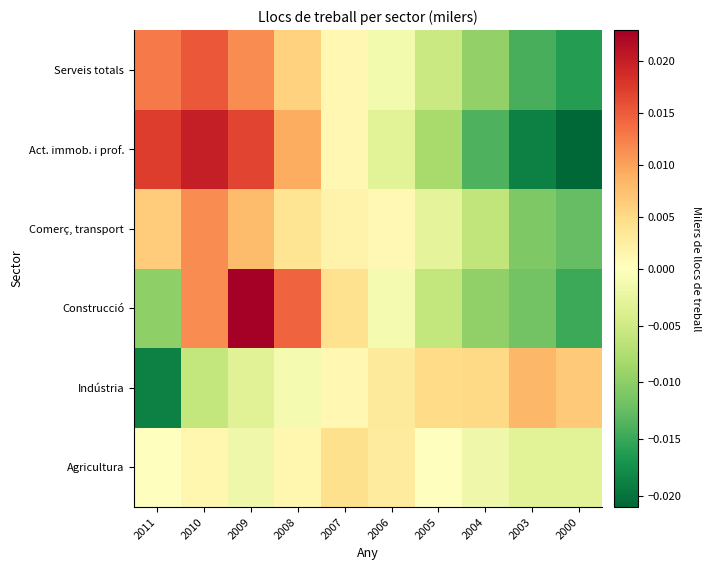

List the series in order of their peak value, lowest first.

Agricultura, Indústria, Comerç, transport, Serveis totals, Act. immob. i prof., Construcció